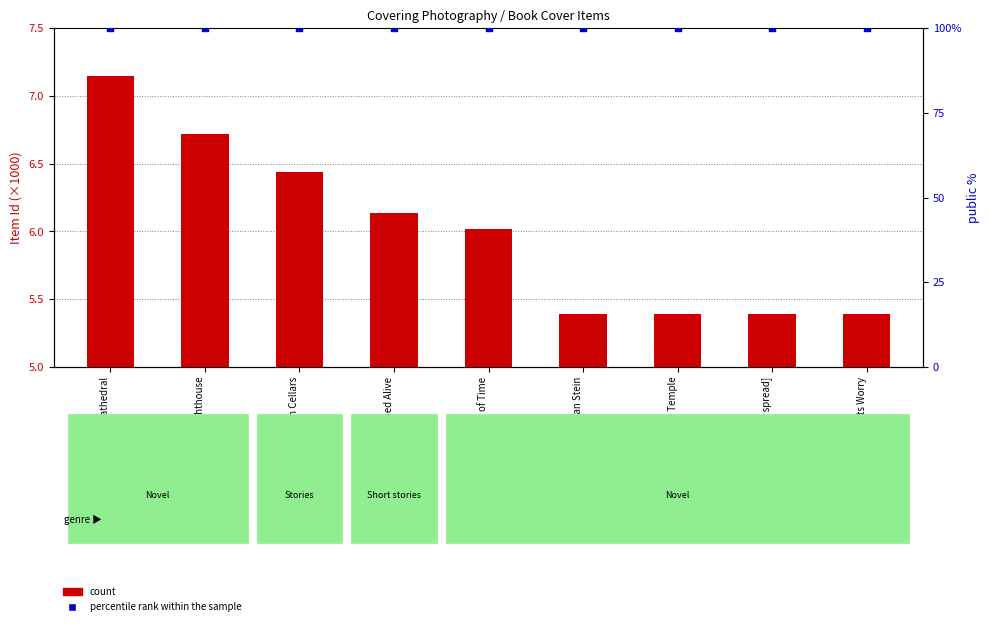

At how many categories does at least one series exceed 30?

9